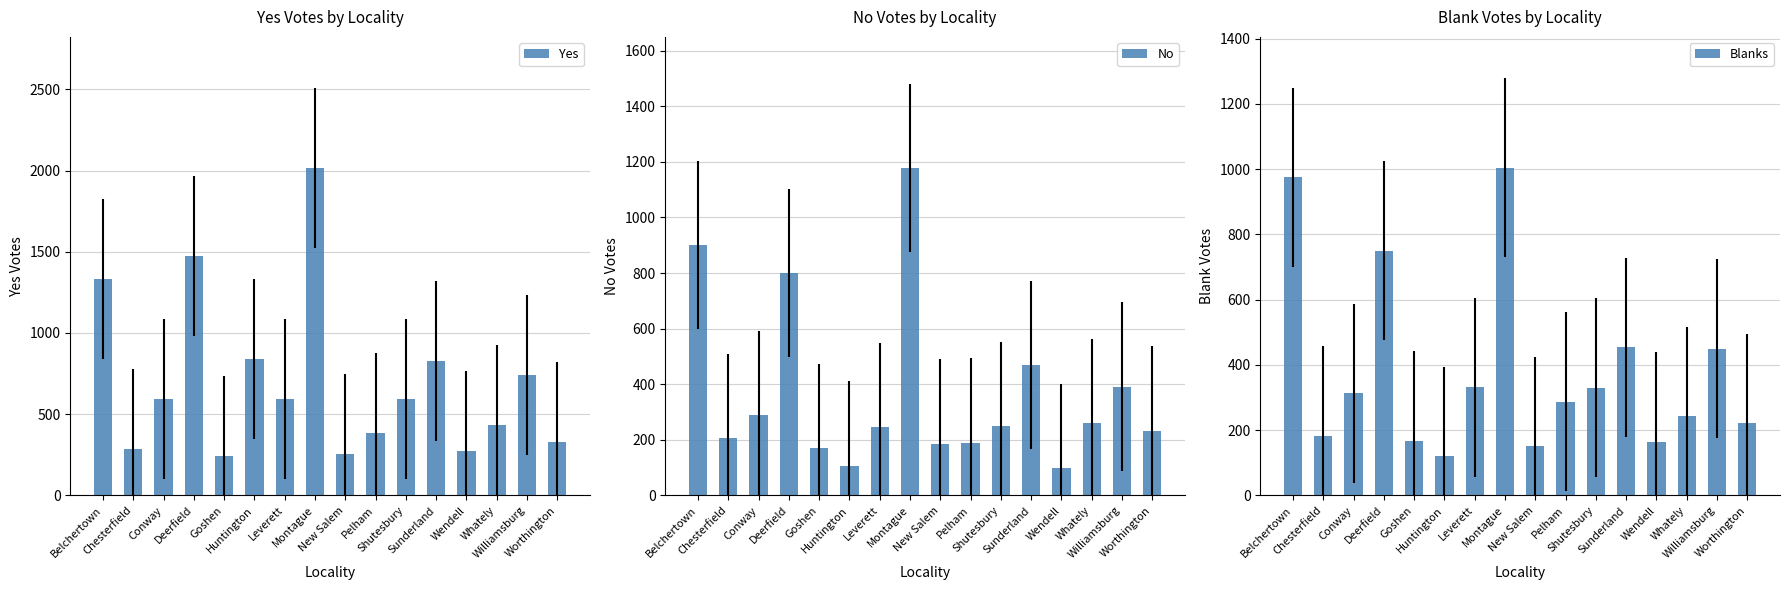

Between Montague and Conway, which is larger?

Montague